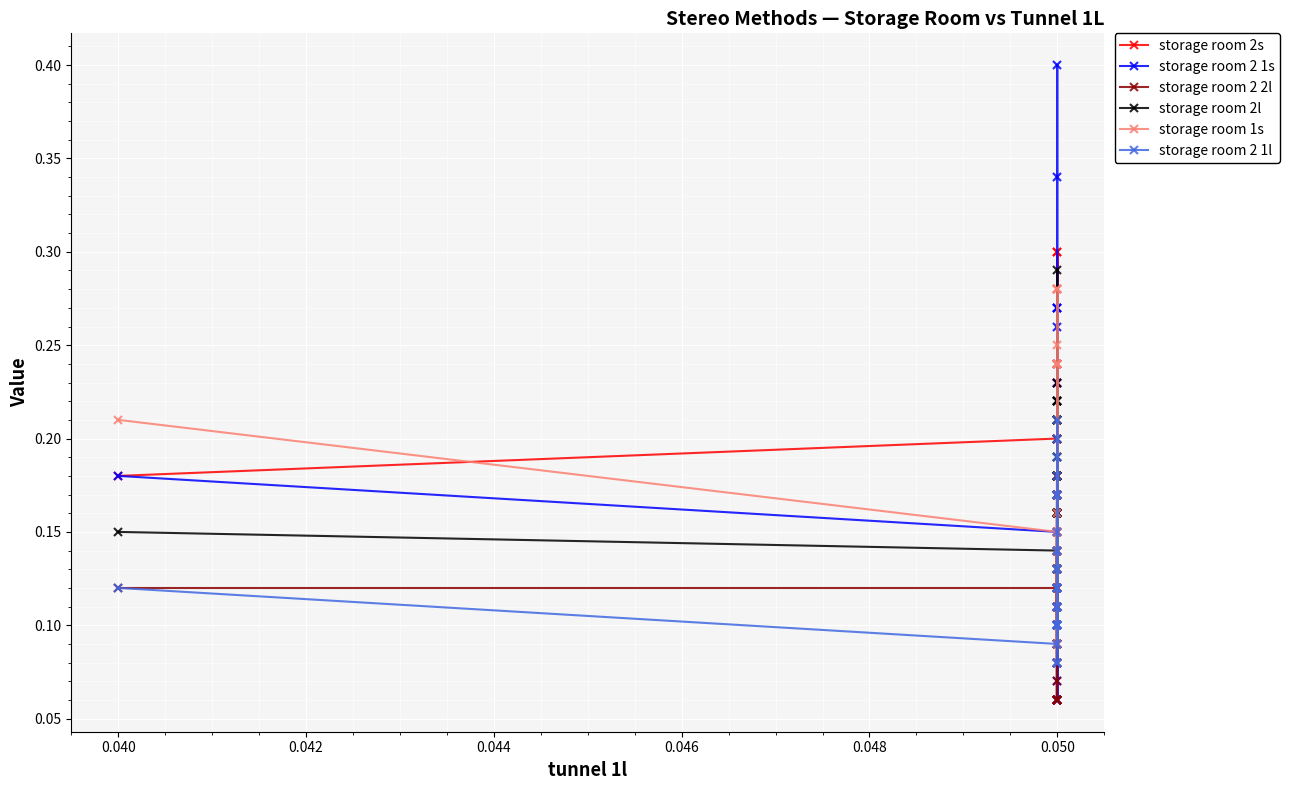

What is the label of the 12th point from the right?

28